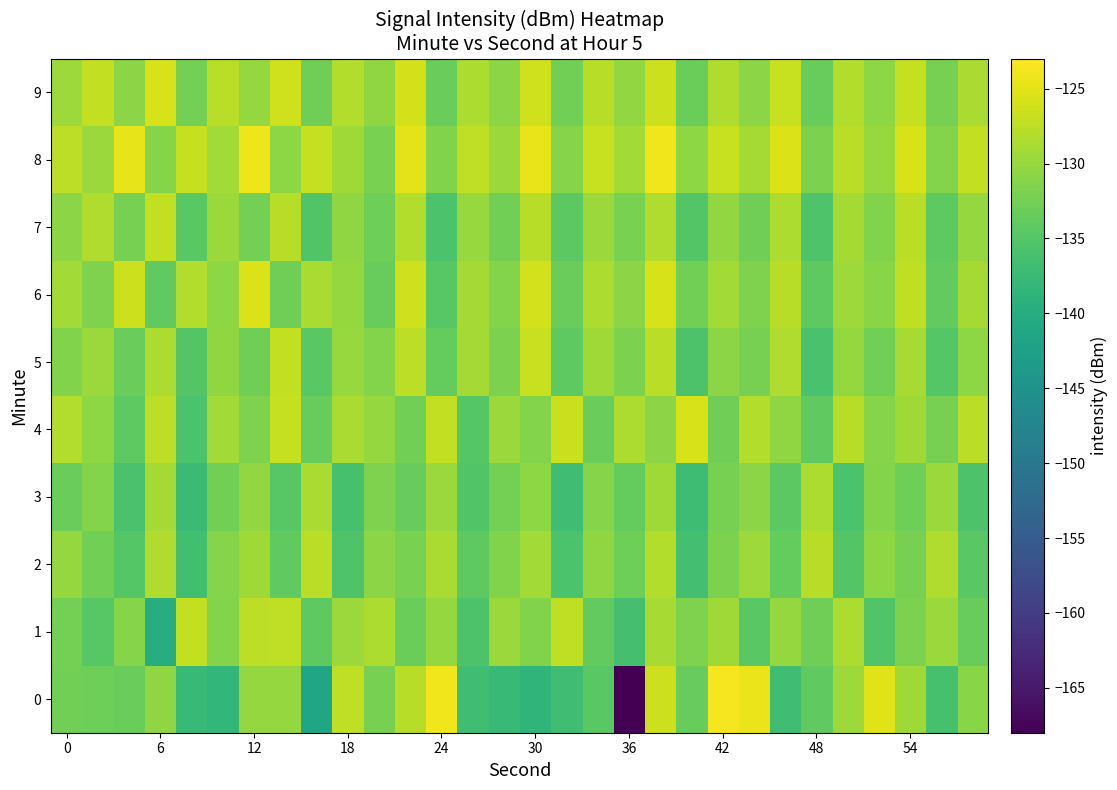

What is the minimum value shown in the chart?

-168.2